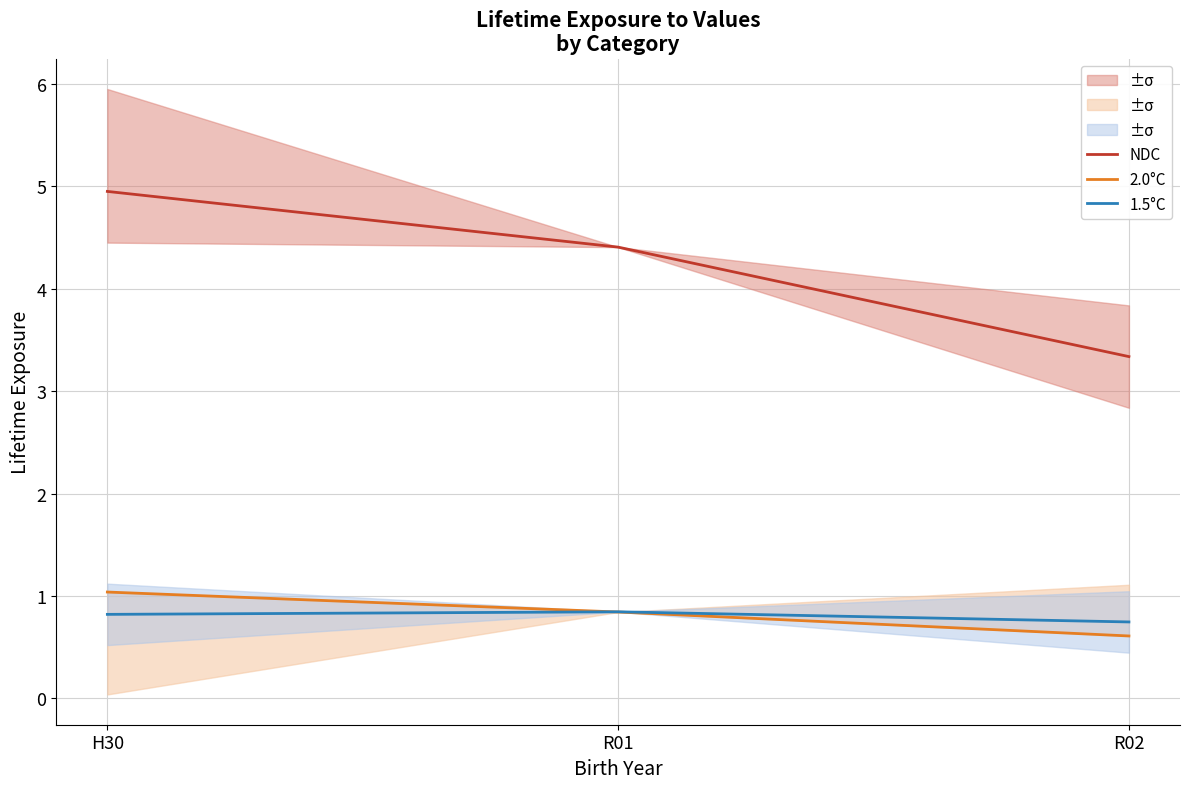

Which series has the largest total across all categories?

NDC